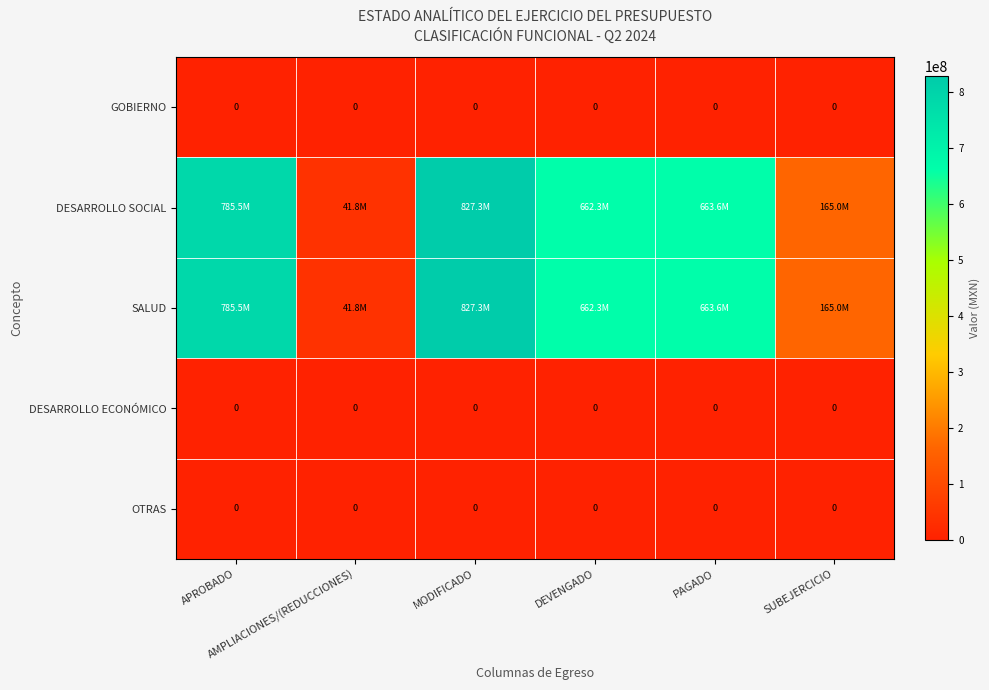

What is the total value across all series at AMPLIACIONES/(REDUCCIONES)?

83658543.9